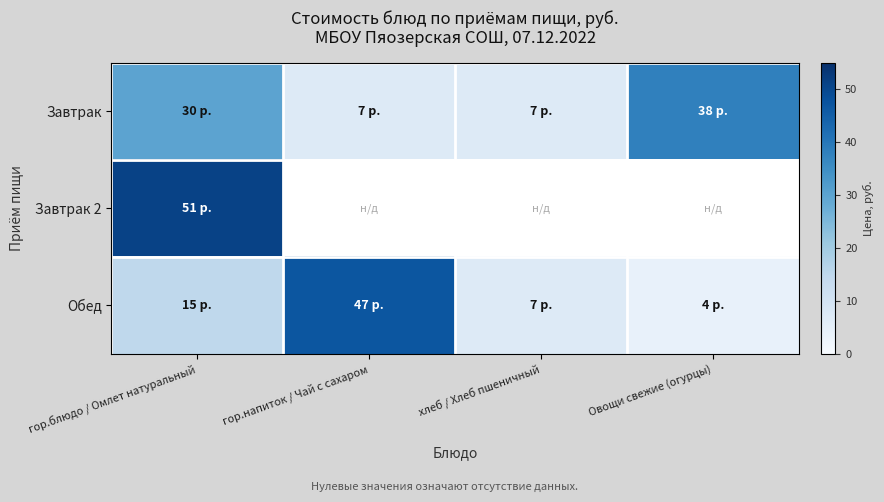

Which series has the largest range (max minus min)?

Обед